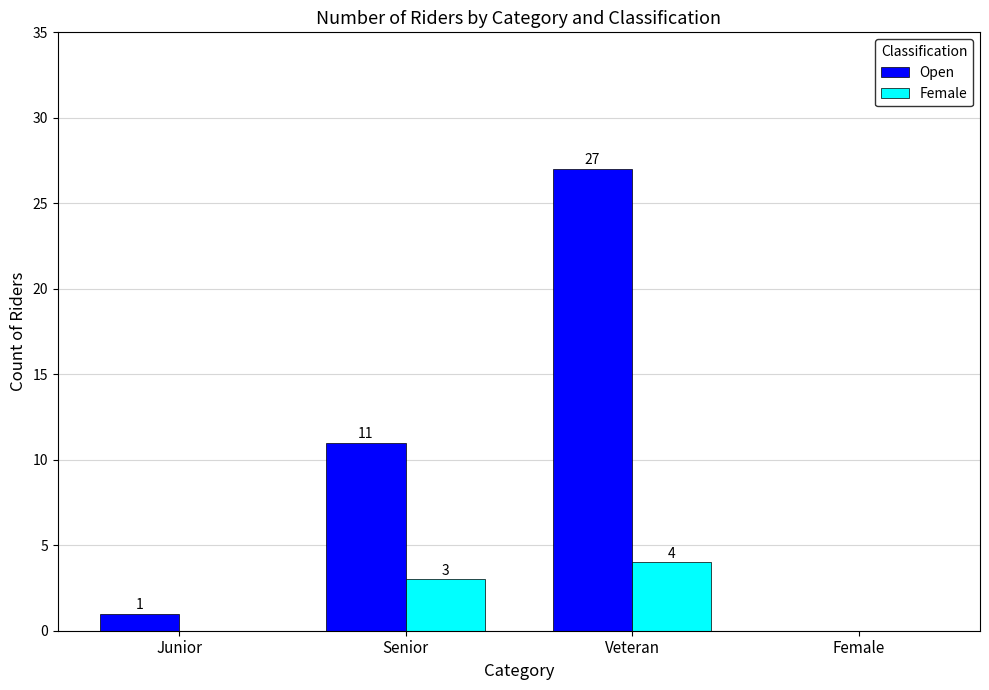

At which category is the sum across all series the highest?

Veteran